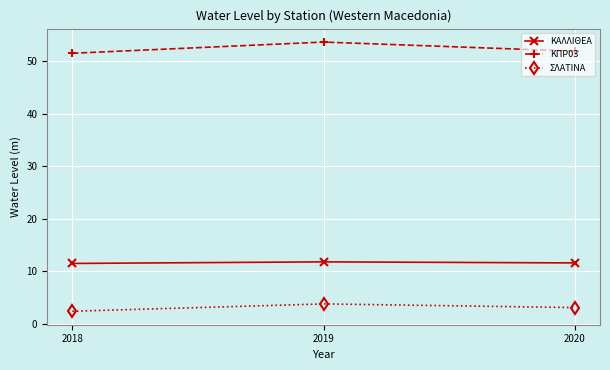

The ΚΑΛΛΙΘΕΑ series shows 16.5 at 2020. True or false?

False